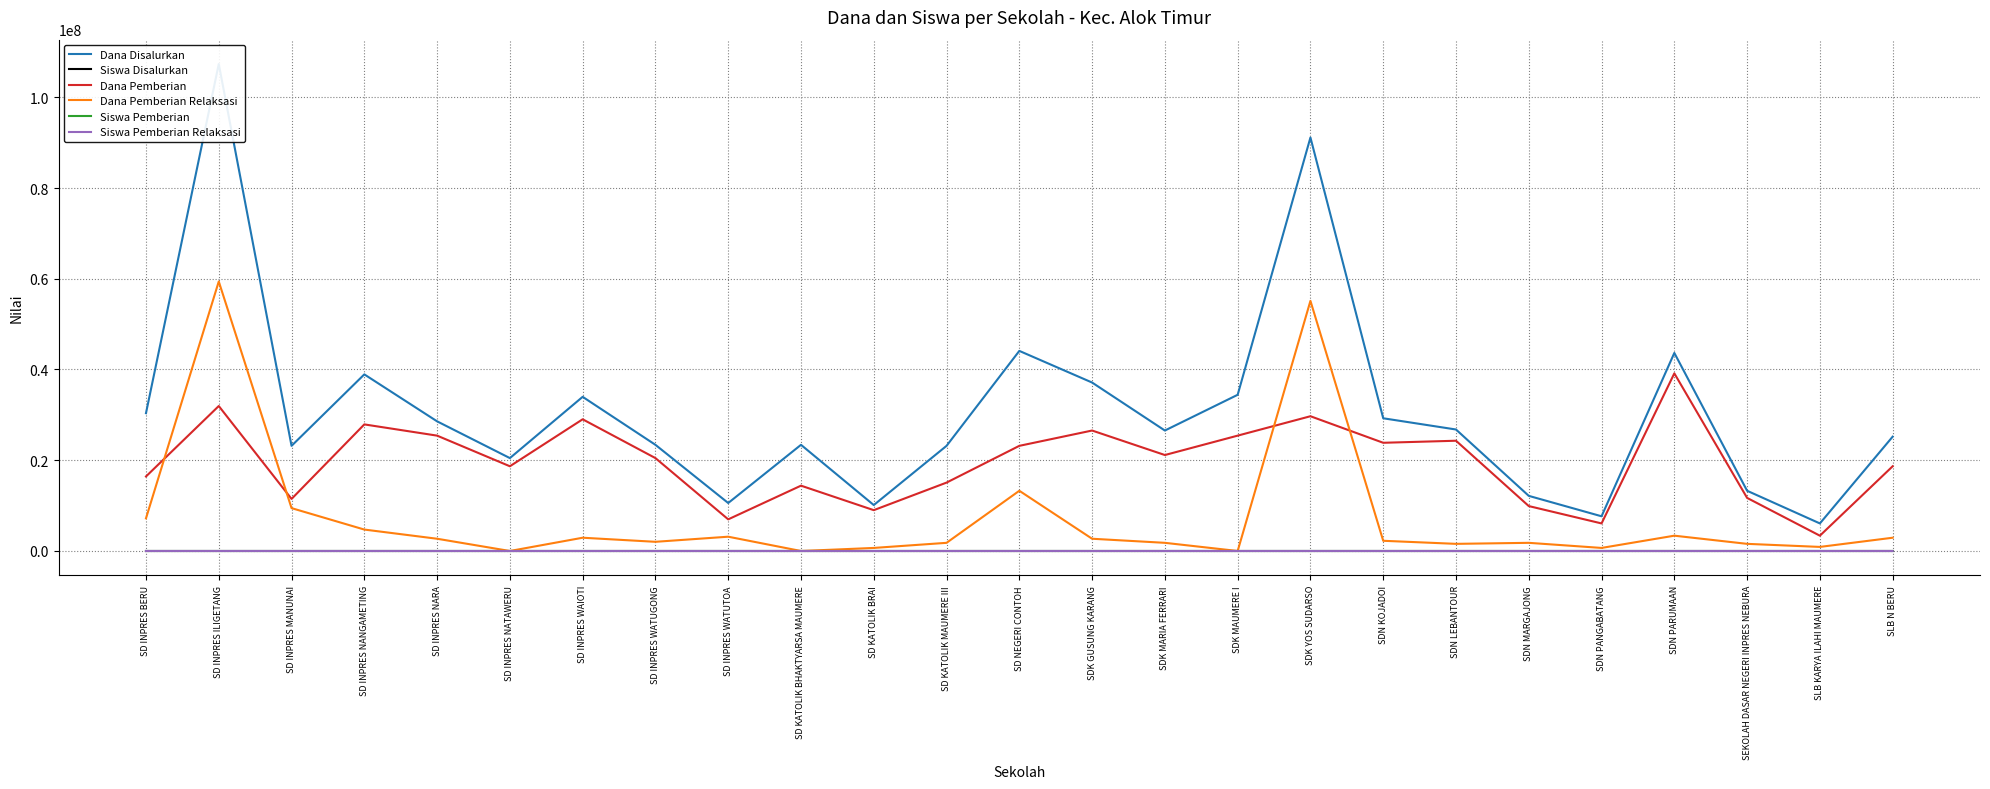

At which label does Dana Disalurkan first exceed 26550000?

SD INPRES BERU